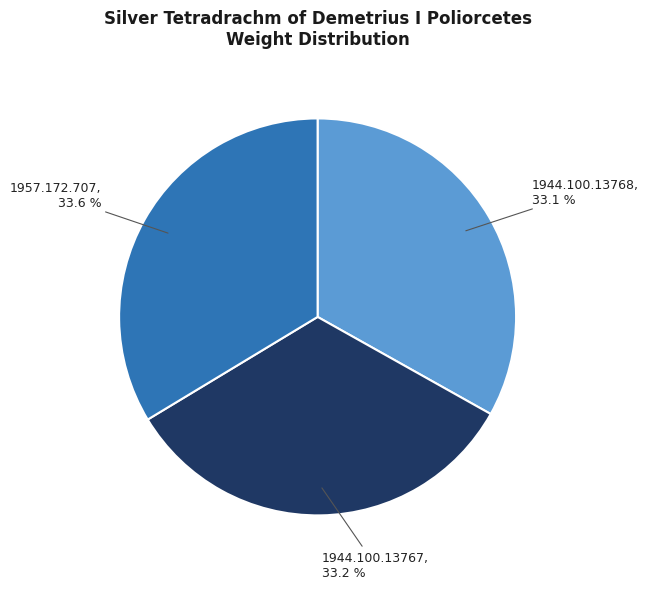

What is the ratio of the value at 1957.172.707 to the value at 1944.100.13767?

1.0